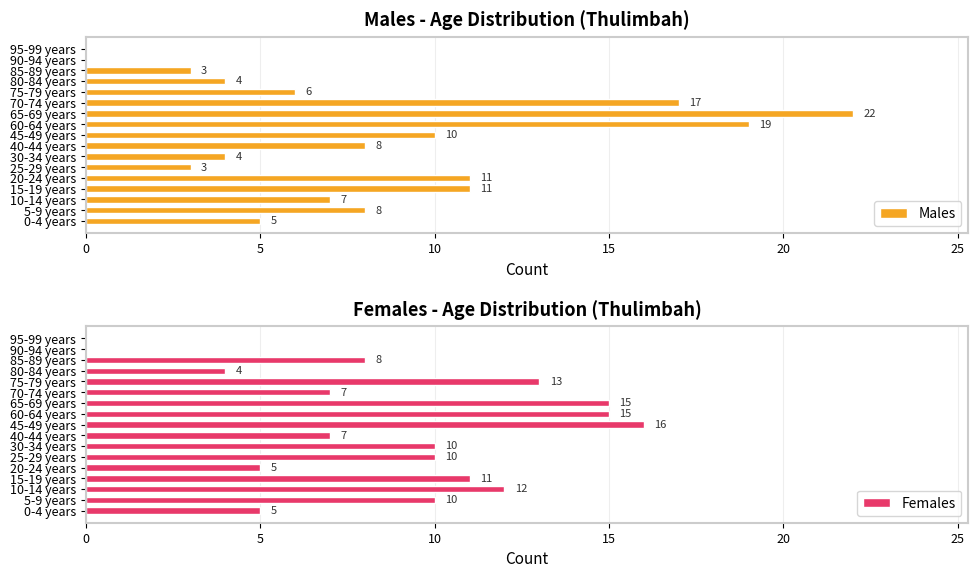

What is the sum of all Males values?

138